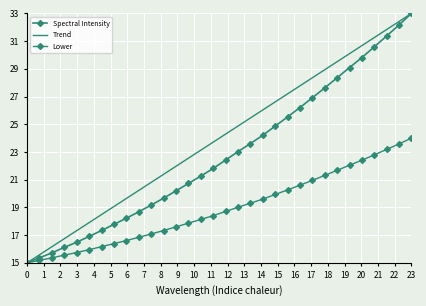

How many categories are shown in the chart?

32